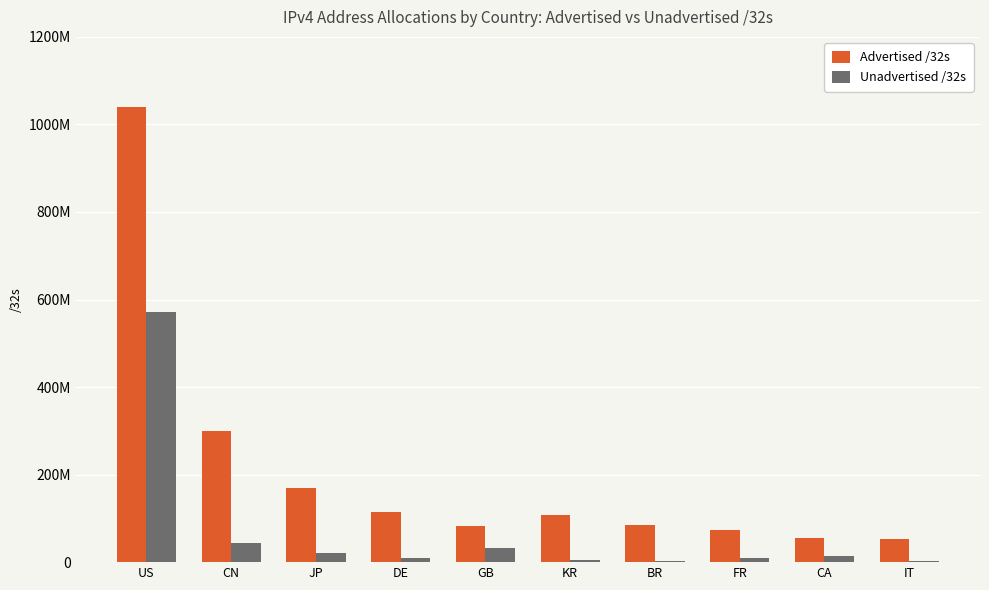

Are the bars horizontal?

No